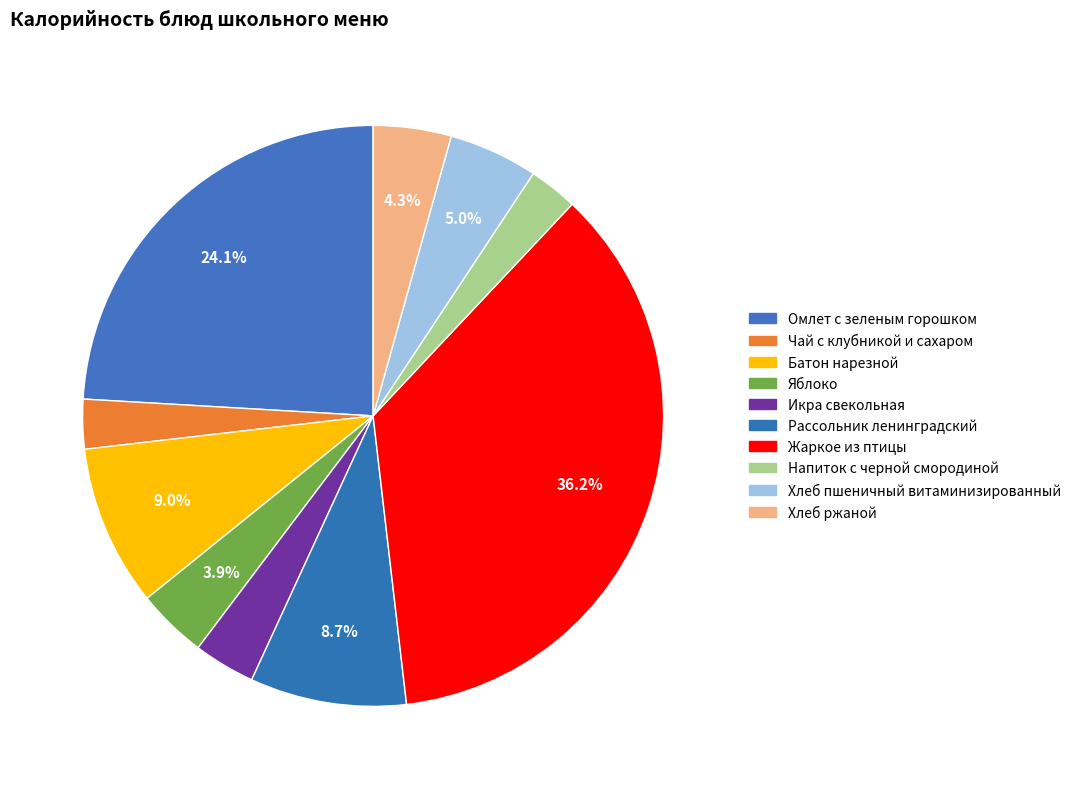

Is it true that Омлет с зеленым горошком is 15% of the pie?

False